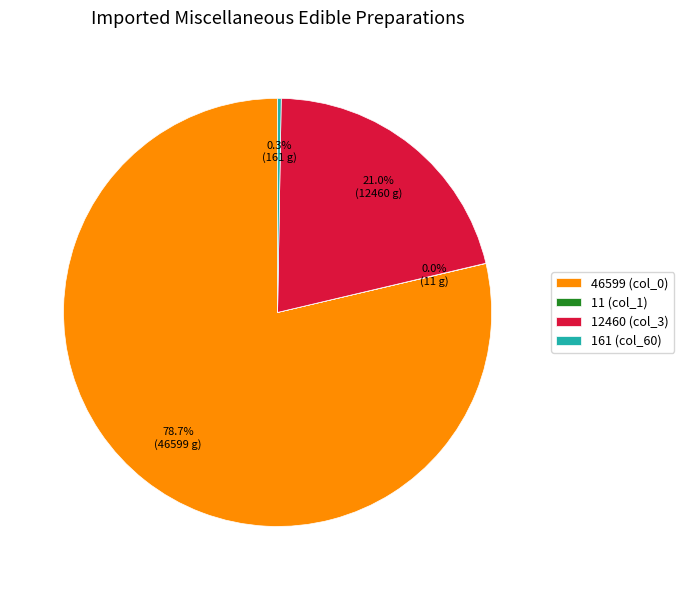

Combined, what portion of the pie is 46599 (col_0) and 12460 (col_3)?

99.7%